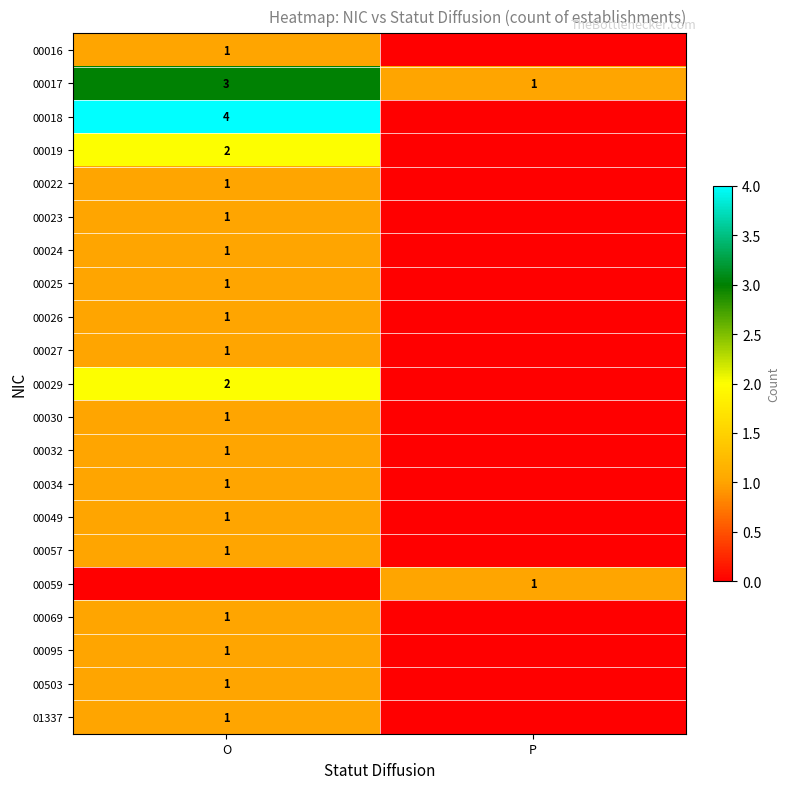

Is the value of 00029 at O greater than the value of 00023 at O?

Yes